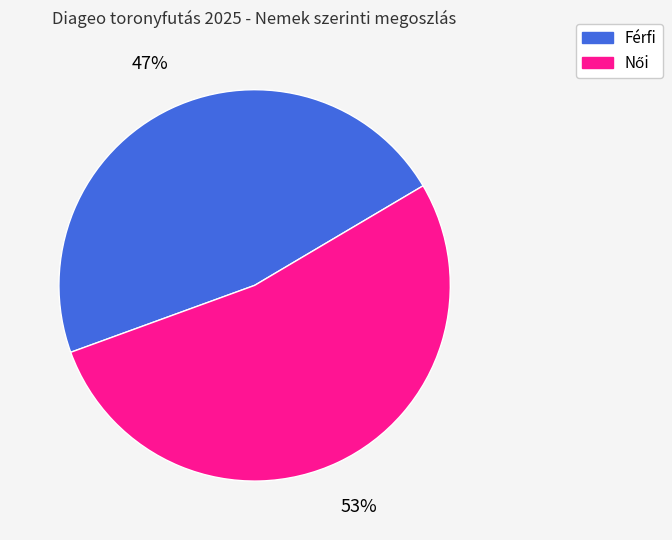

To the nearest percent, what percentage of the pie is Férfi?

47%